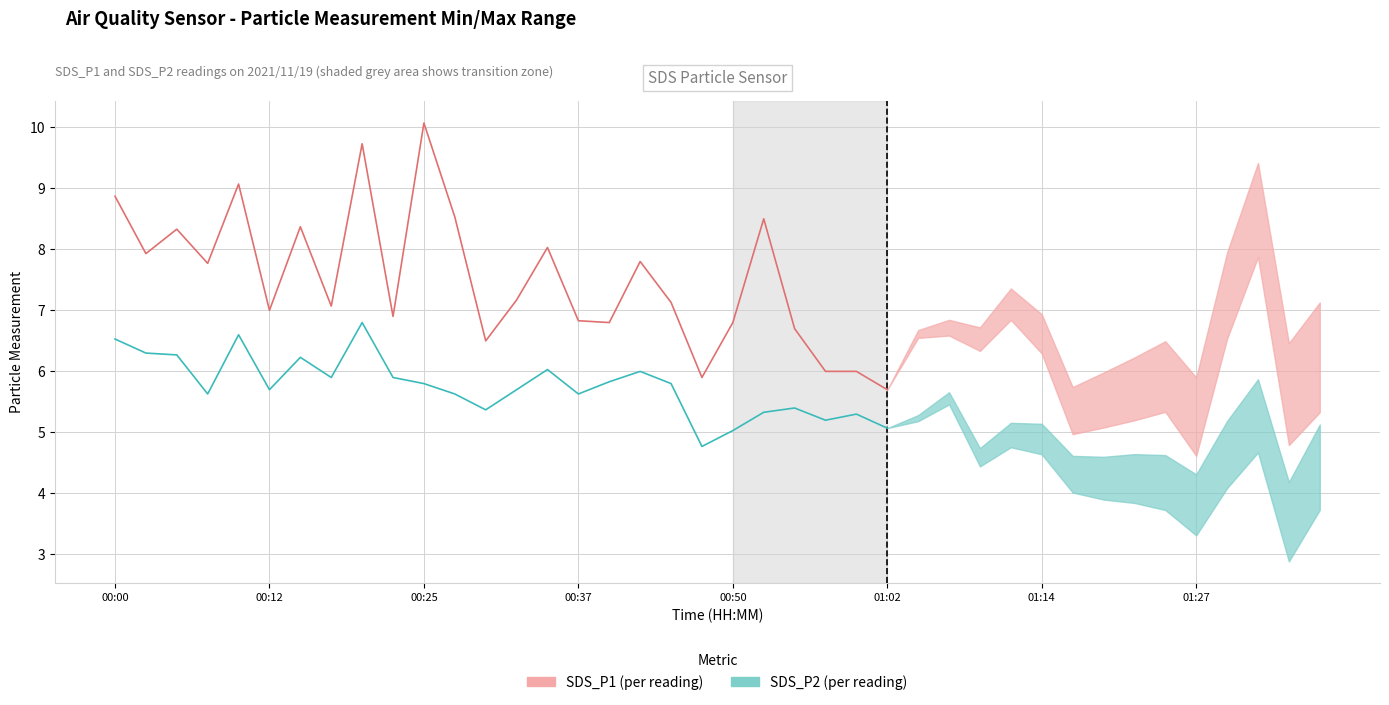

How many interior local valleys does the SDS_P2 (historical) series have?

7